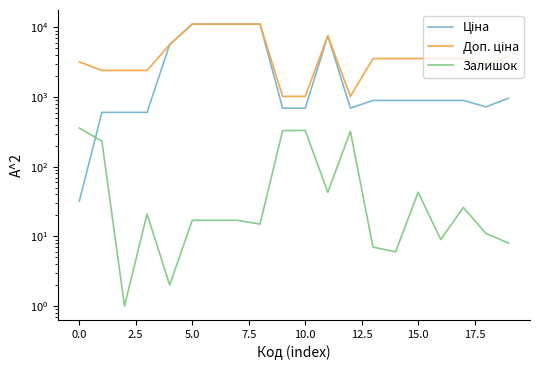

Where is the first local minimum for Доп. ціна?

12